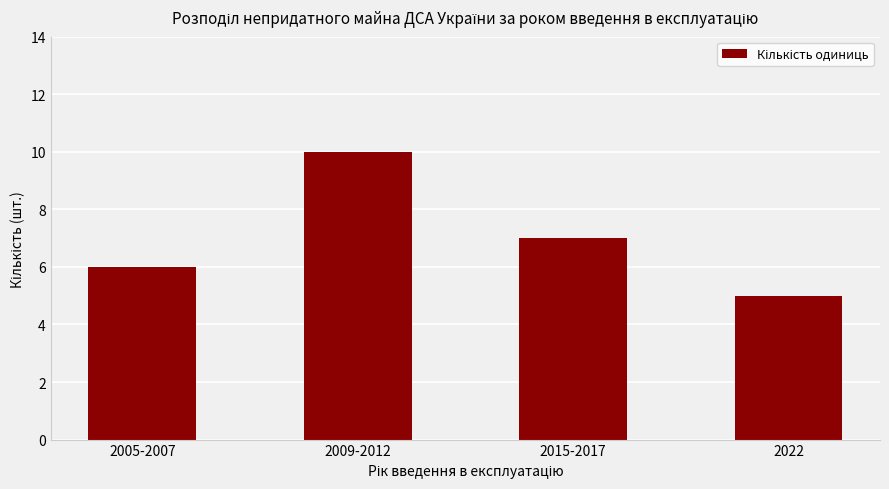

What is the difference between the maximum and minimum values?

5